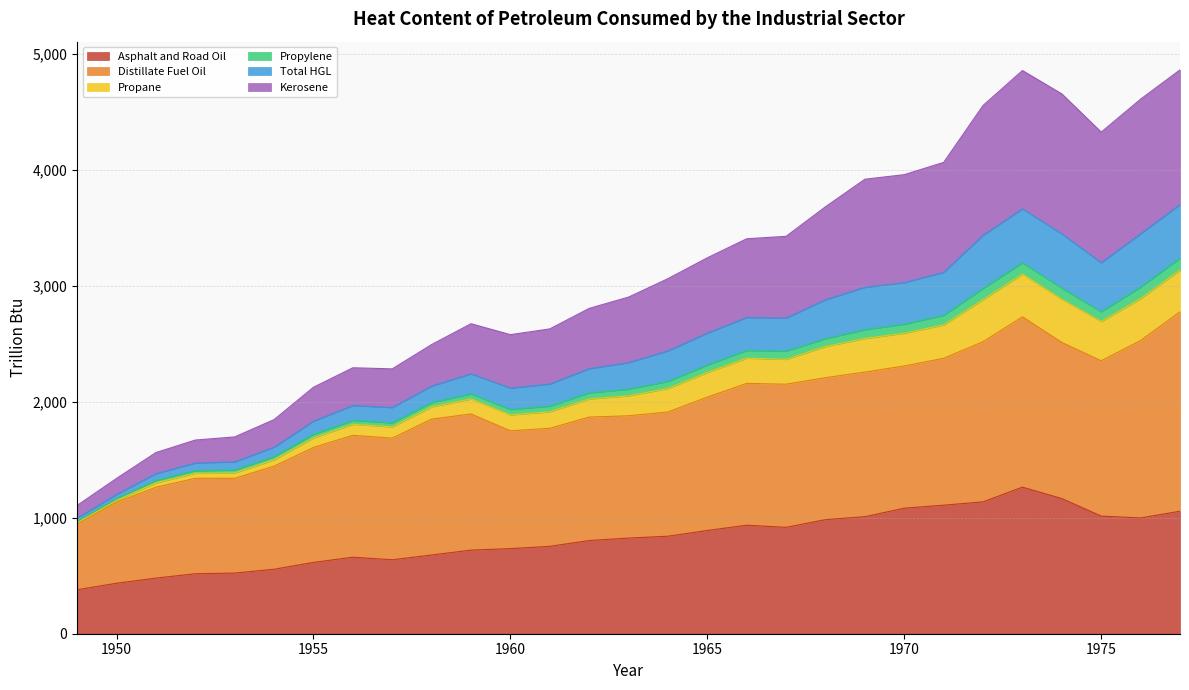

Is it true that Asphalt and Road Oil equals 1136.9 at 1972?

True